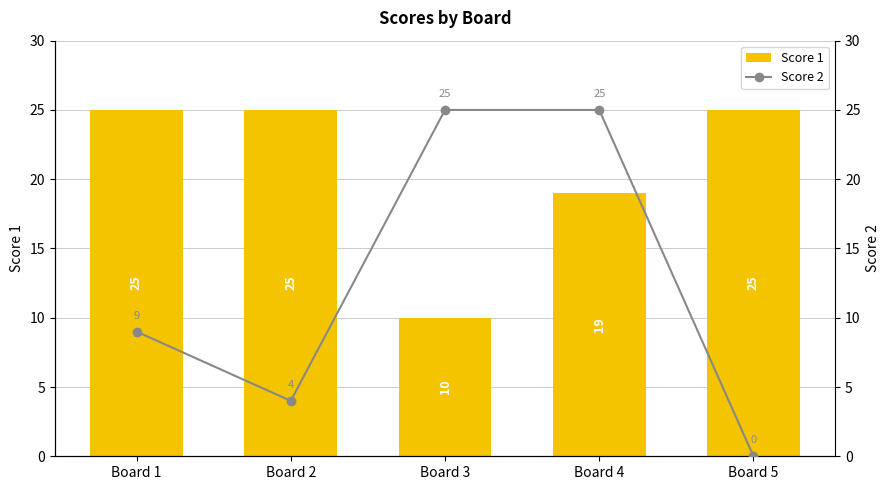

How many values in the Score 1 series are below 25?

2